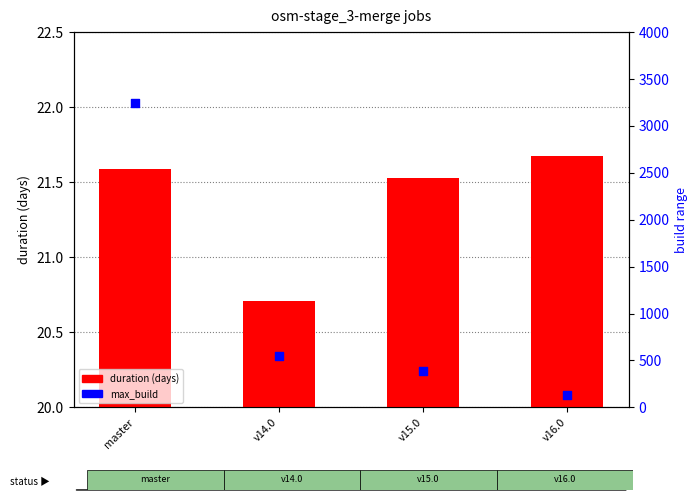

Which series has the largest total across all categories?

max_build